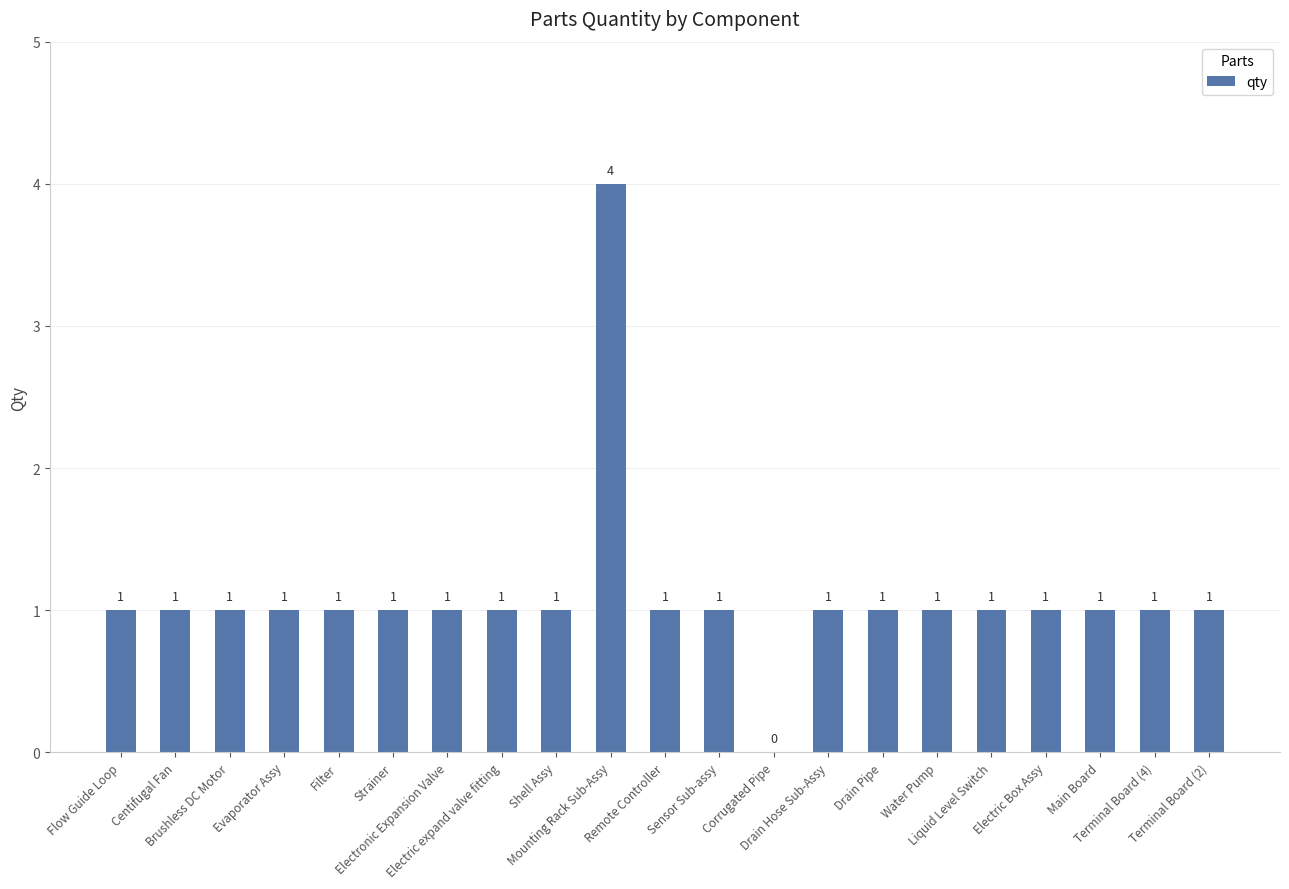

Count the number of data series in this chart.

1